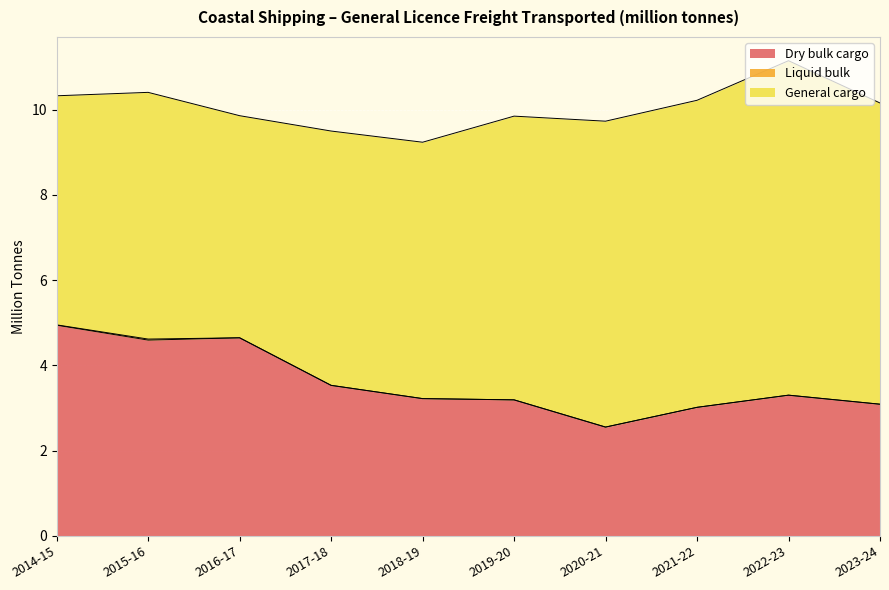

Which has a higher value, 2016-17 or 2015-16?

2016-17